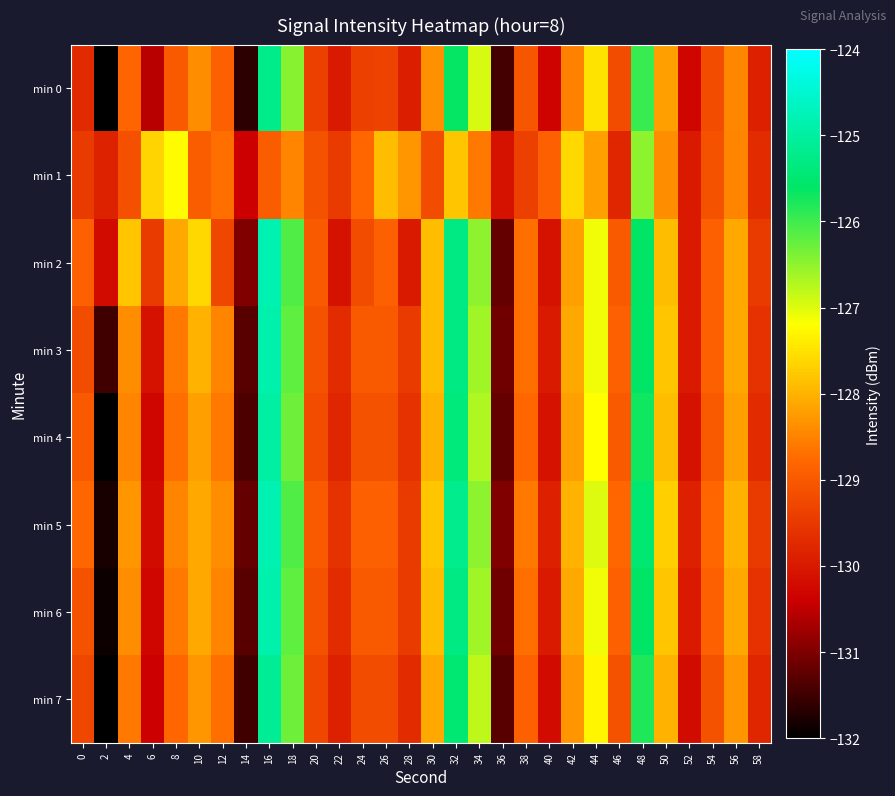

Count the number of categories in the chart.

30